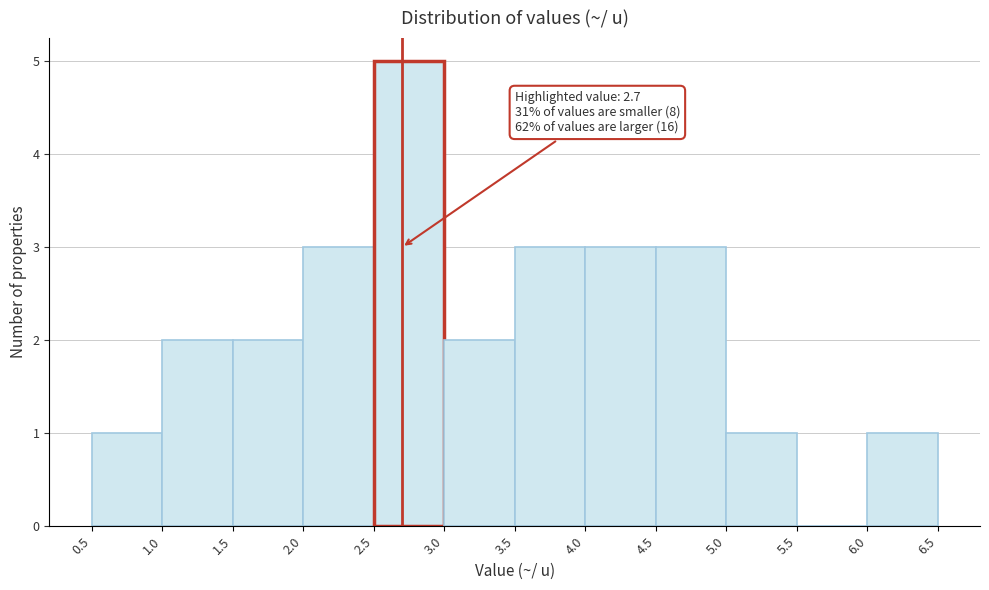

Over which range of the x-axis is the bar tallest?

2.5 to 3.0